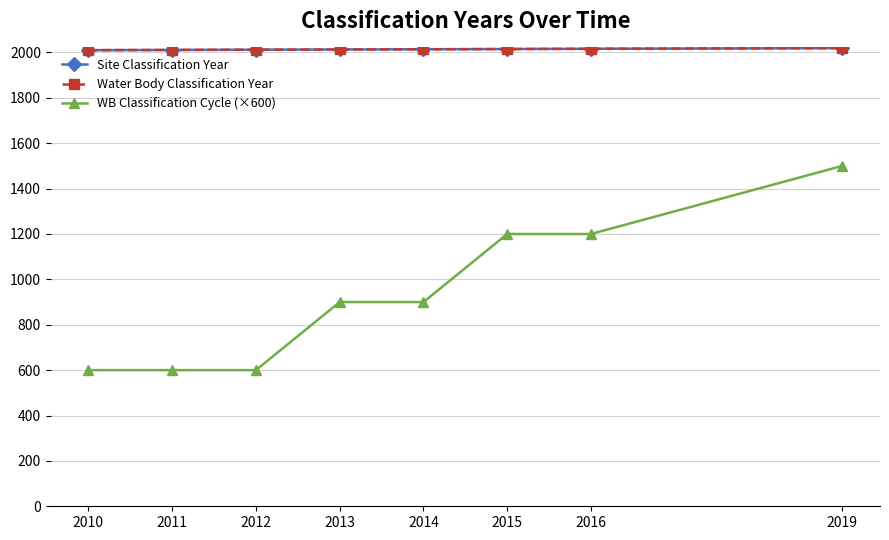

Rank the series by their maximum value, from lowest to highest.

WB Classification Cycle (×600), Site Classification Year, Water Body Classification Year